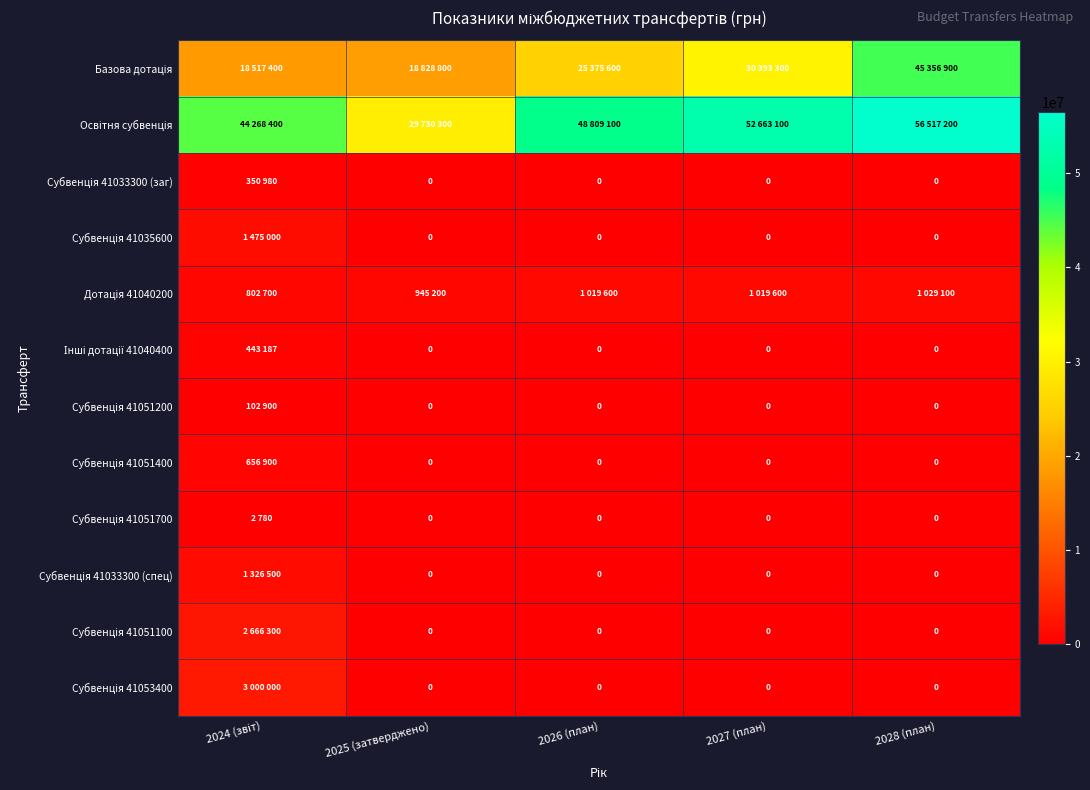

What is the maximum value for Субвенція 41051400?

656900